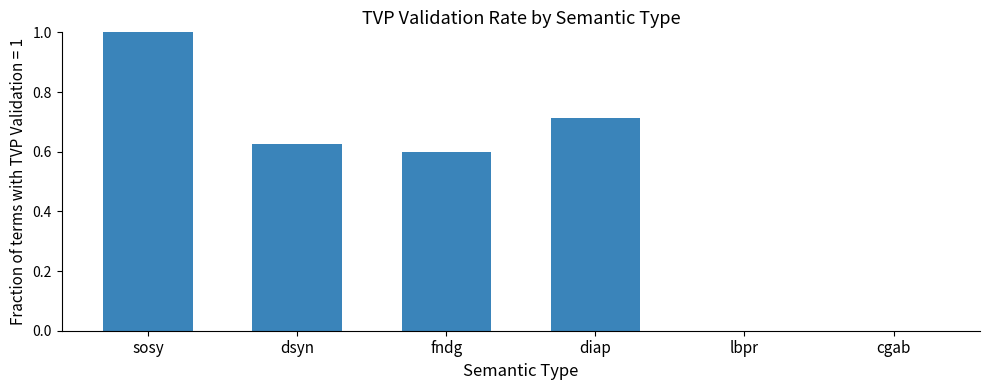

What is the sum of all values?

2.9